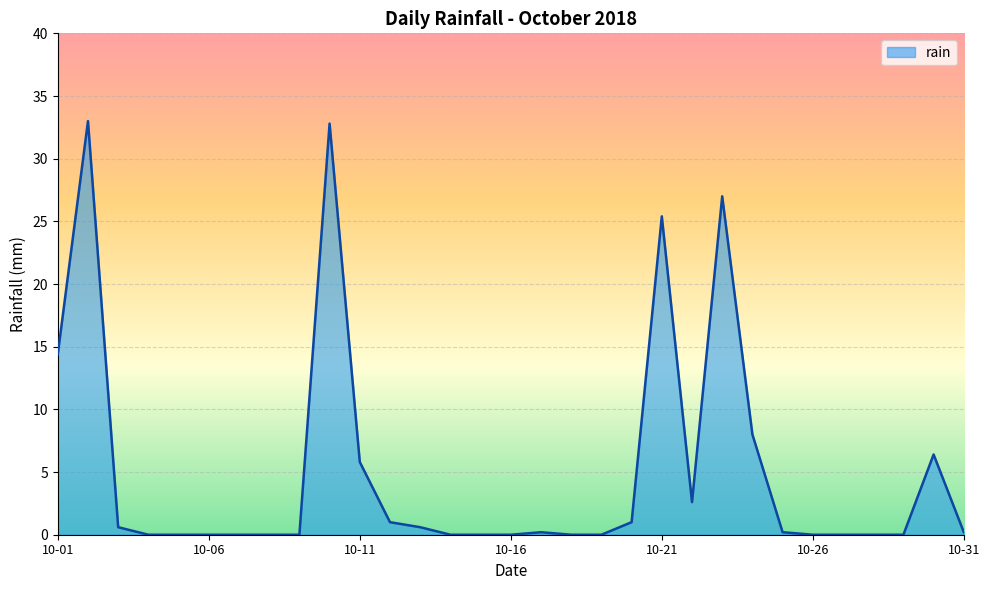

Does the chart display data point markers on the line(s)?

No